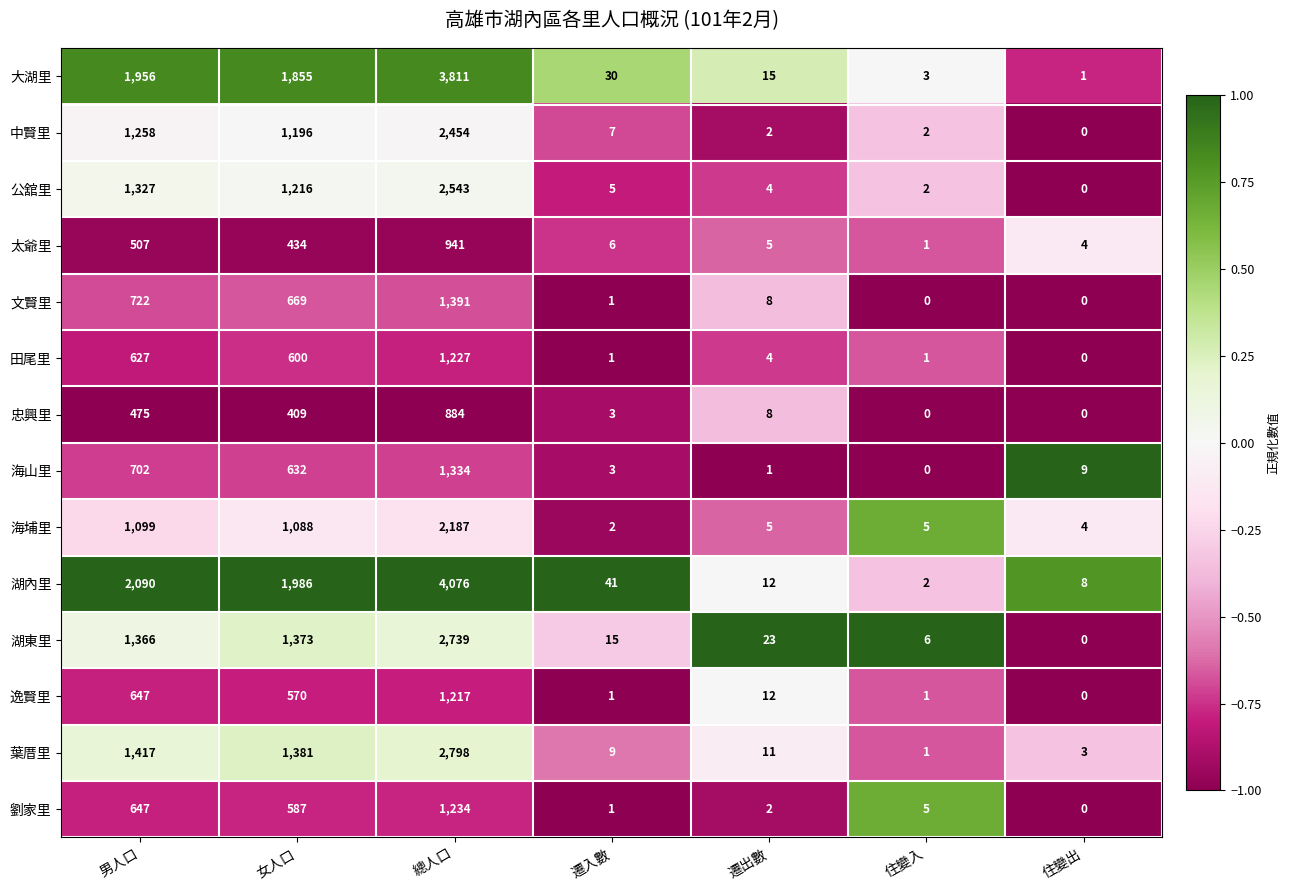

Which category has the lowest value in the 海埔里 series?

遷入數